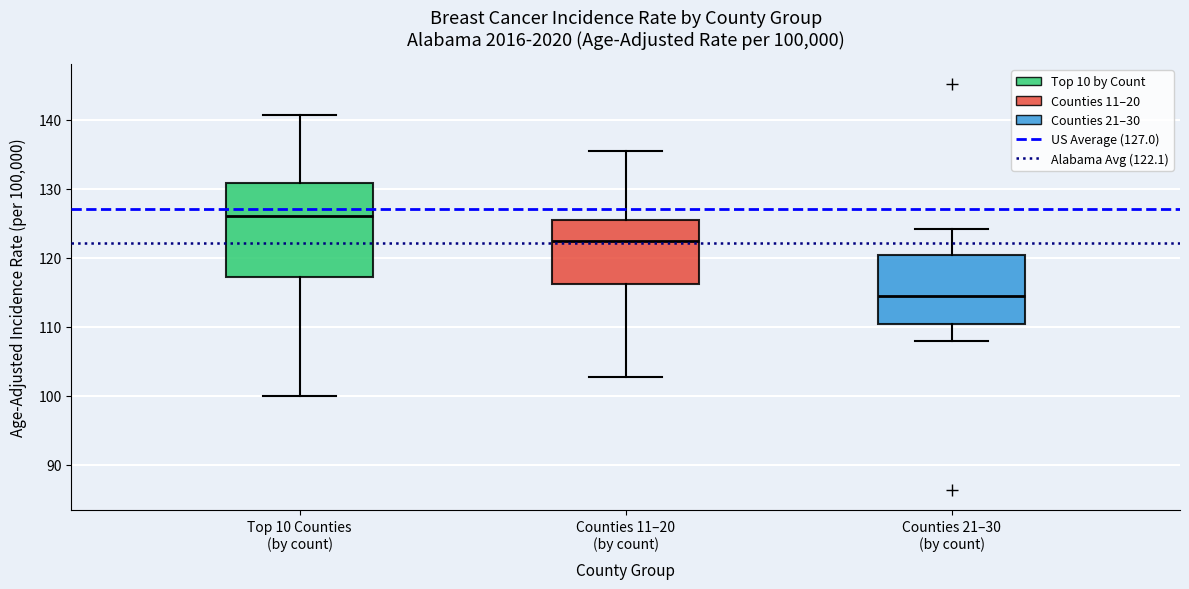

Reading left to right, read every box against the y-axis: the position of its median line, the range the box covers, and the ends of its whiskers. The values are not printed on the chart, so give them approximately, as read against the axis.

Top 10 Counties (by count): median 126, box 117 to 131, whiskers 100 to 141
Counties 11–20 (by count): median 122, box 116 to 125, whiskers 103 to 136
Counties 21–30 (by count): median 114, box 110 to 120, whiskers 108 to 124